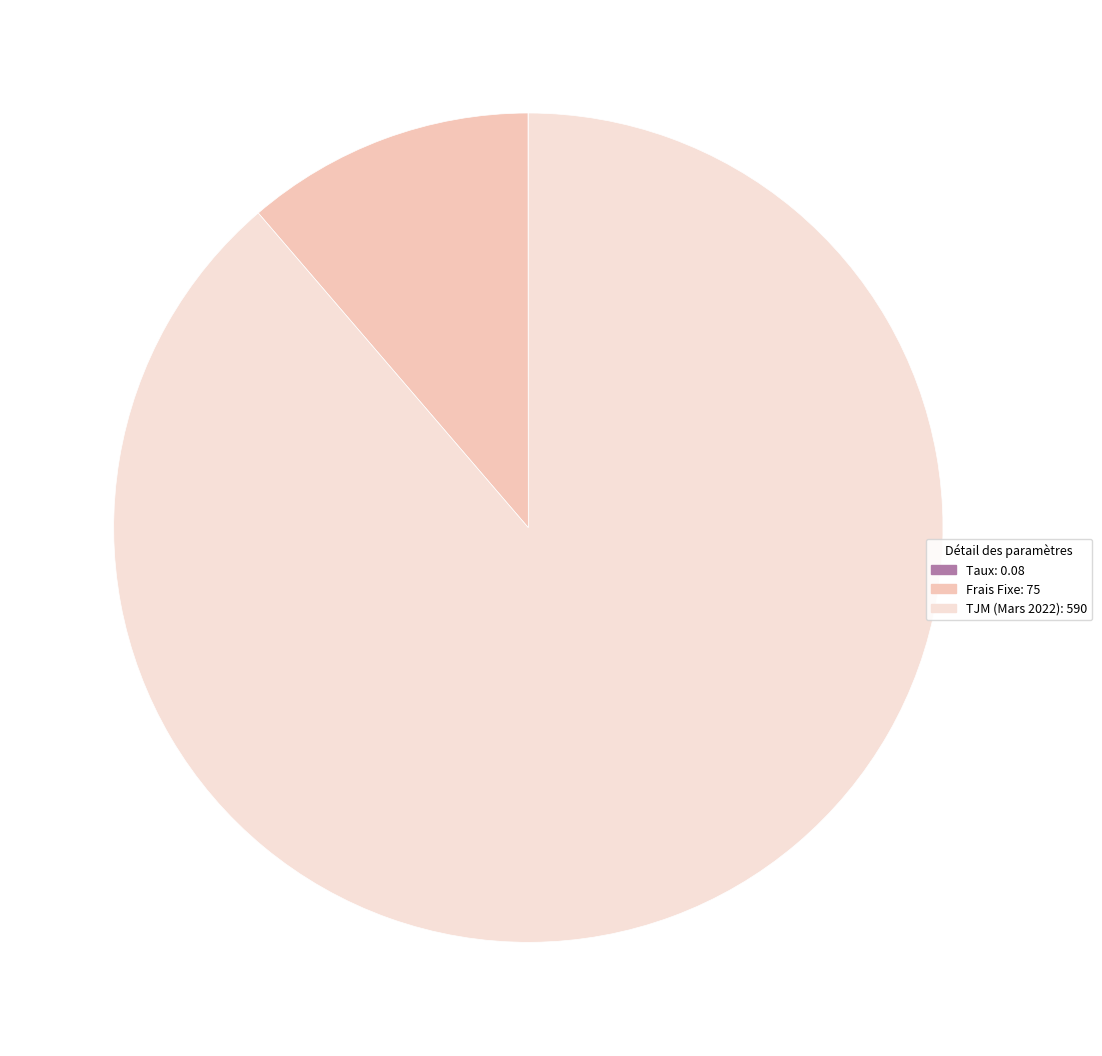

True or false: TJM (Mars 2022): 590 accounts for 89% of the total.

True